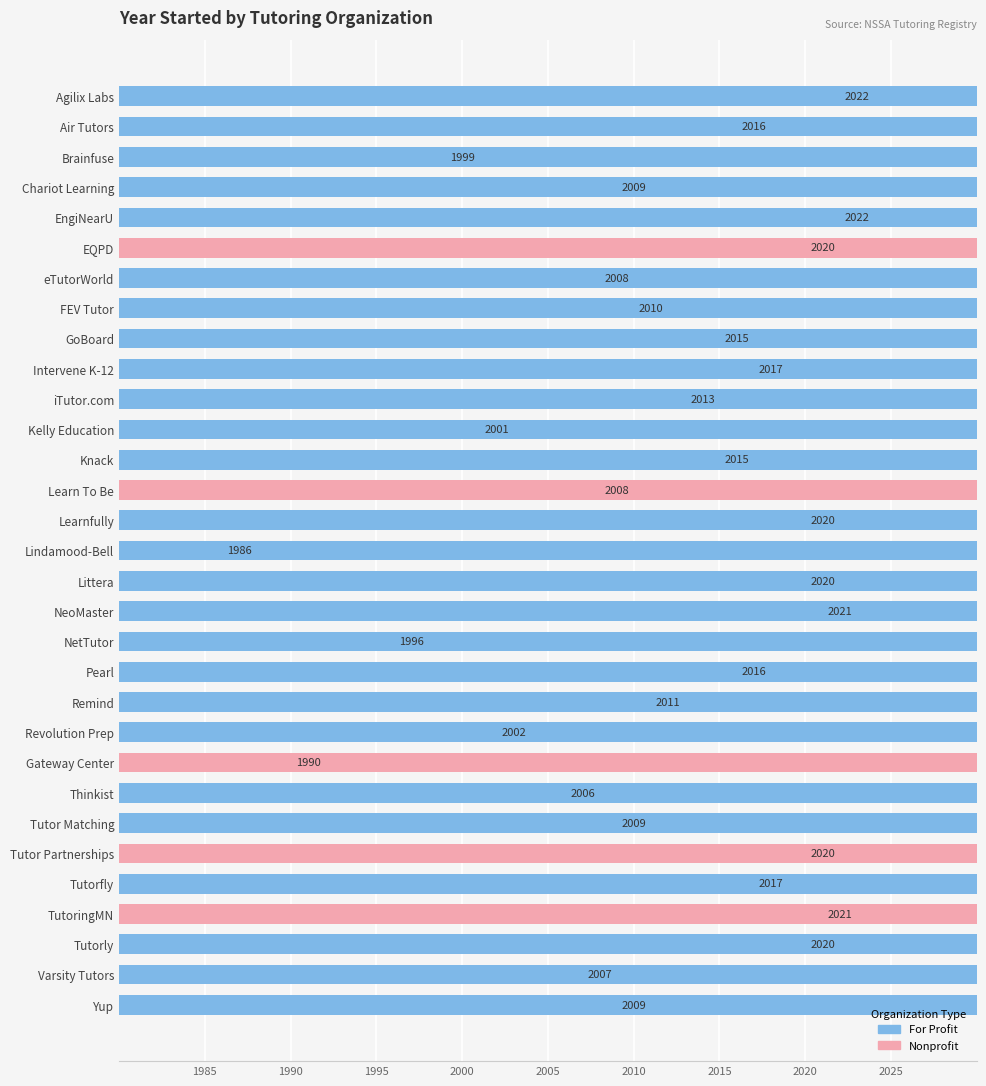

Reading left to right, what are all the values shown in this chart?

Agilix Labs=2022	Air Tutors=2016	Brainfuse=1999	Chariot Learning=2009	EngiNearU=2022	EQPD=2020	eTutorWorld=2008	FEV Tutor=2010	GoBoard=2015	Intervene K-12=2017	iTutor.com=2013	Kelly Education=2001	Knack=2015	Learn To Be=2008	Learnfully=2020	Lindamood-Bell=1986	Littera=2020	NeoMaster=2021	NetTutor=1996	Pearl=2016	Remind=2011	Revolution Prep=2002	Gateway Center=1990	Thinkist=2006	Tutor Matching=2009	Tutor Partnerships=2020	Tutorfly=2017	TutoringMN=2021	Tutorly=2020	Varsity Tutors=2007	Yup=2009